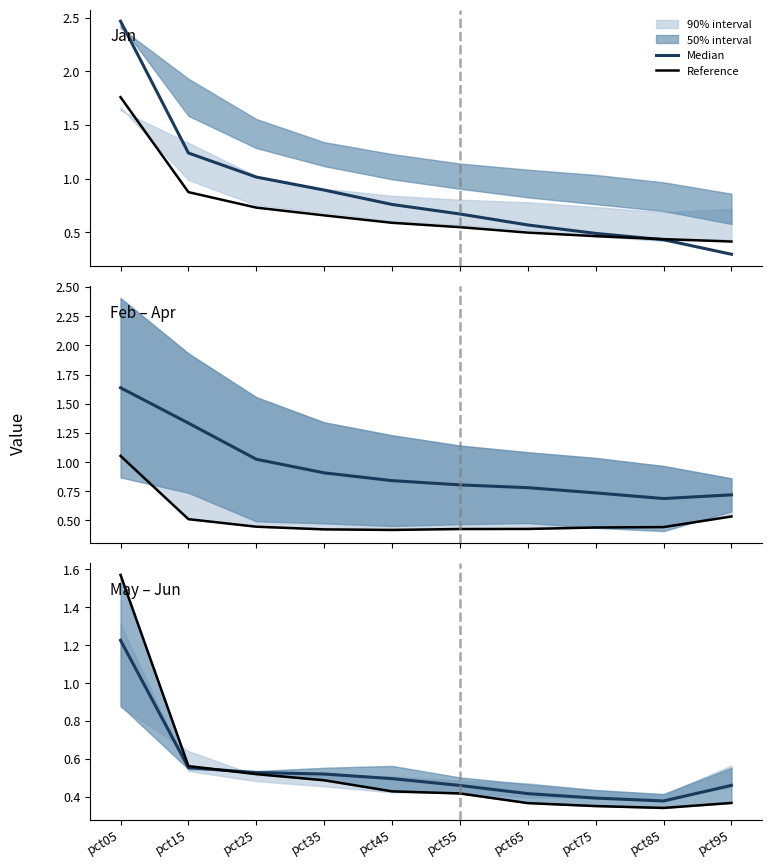

At which label is Reference closest to 0?

pct85